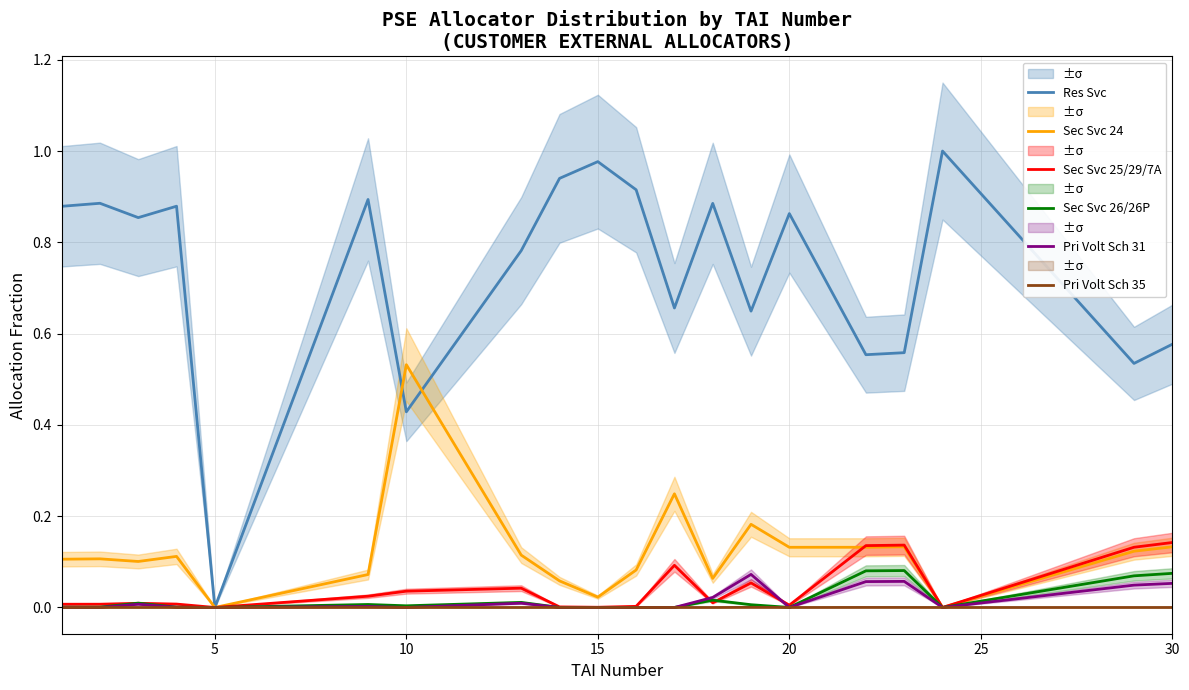

How many values in Sec Svc 26/26P are above zero?

16